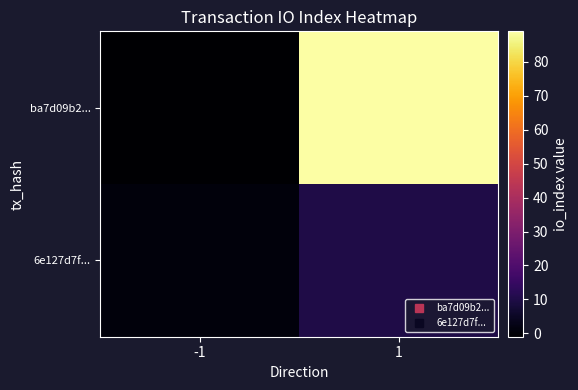

Rank the series by their average value, from lowest to highest.

6e127d7f..., ba7d09b2...